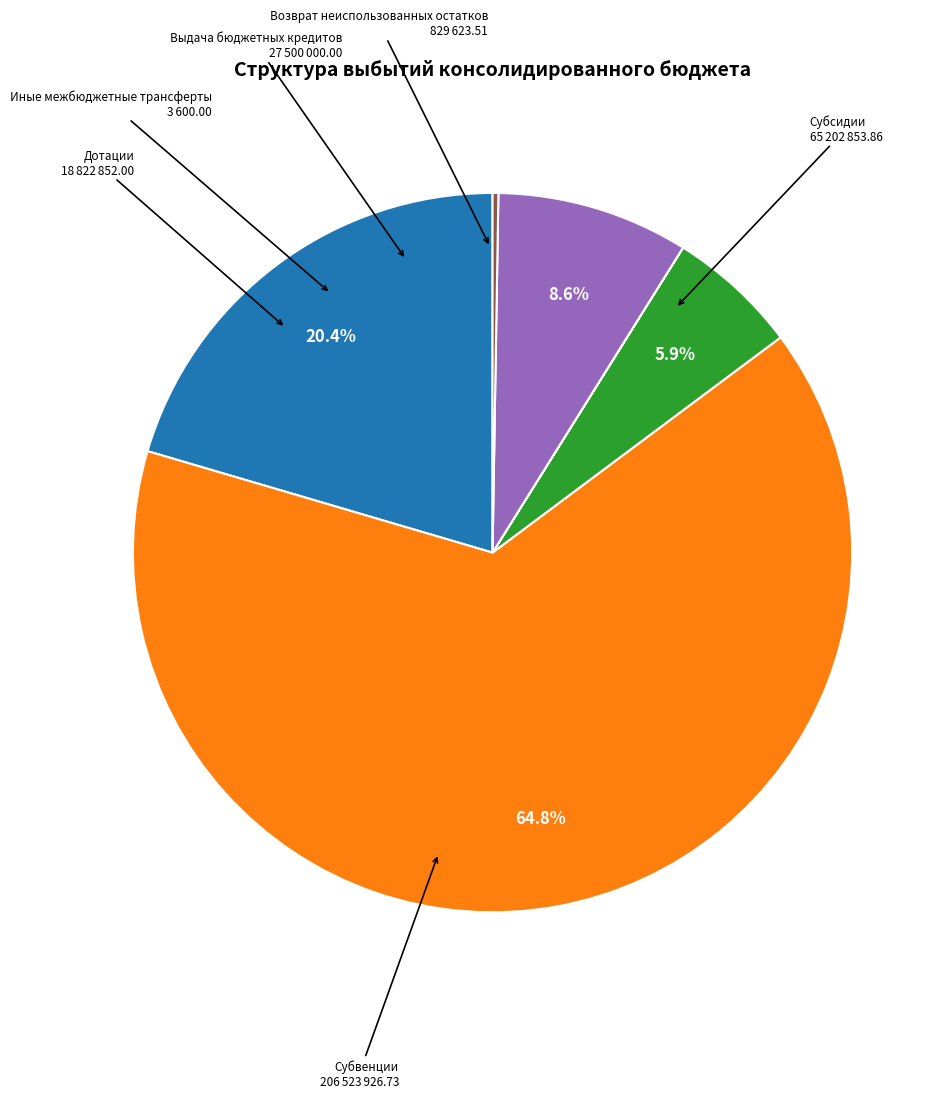

Is there a majority slice in this chart?

Yes